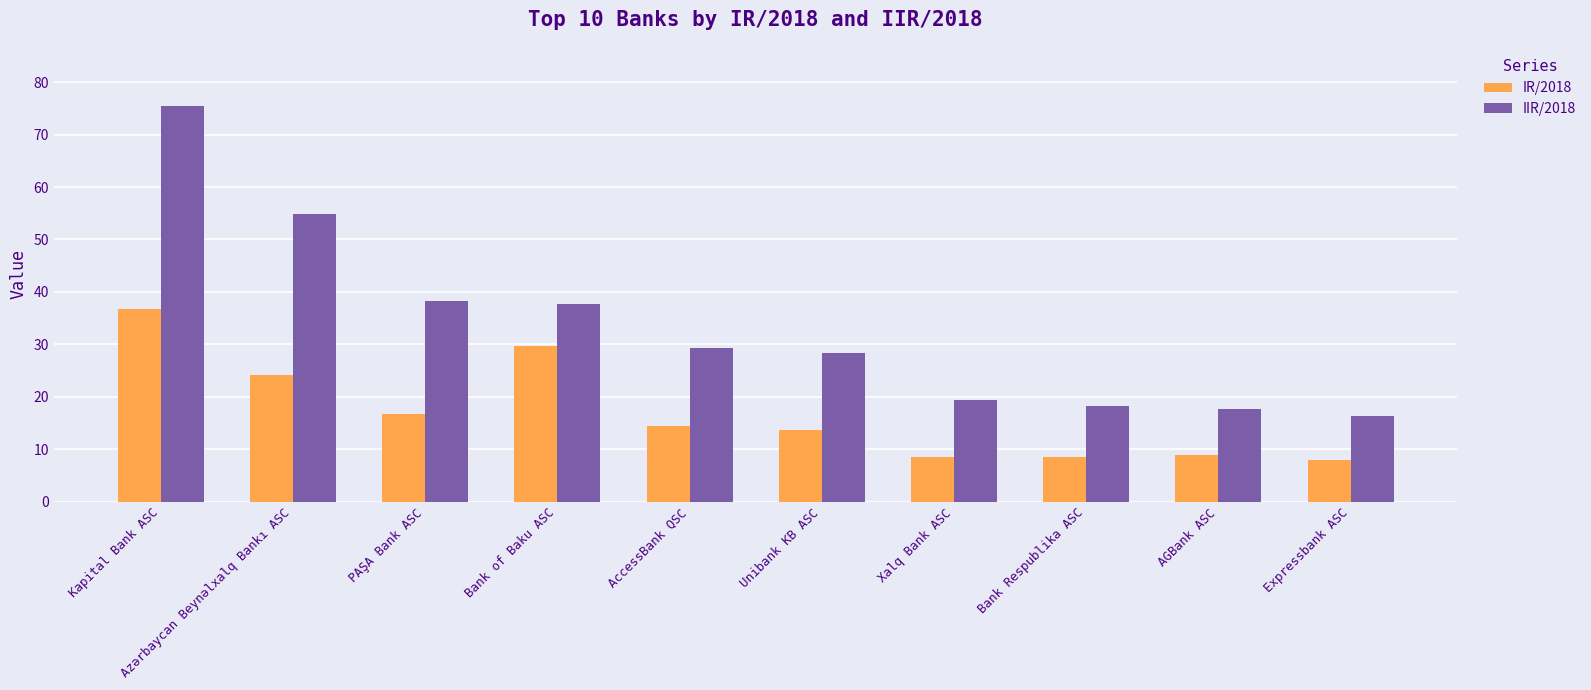

What is the total value across all series at AGBank ASC?

26.5